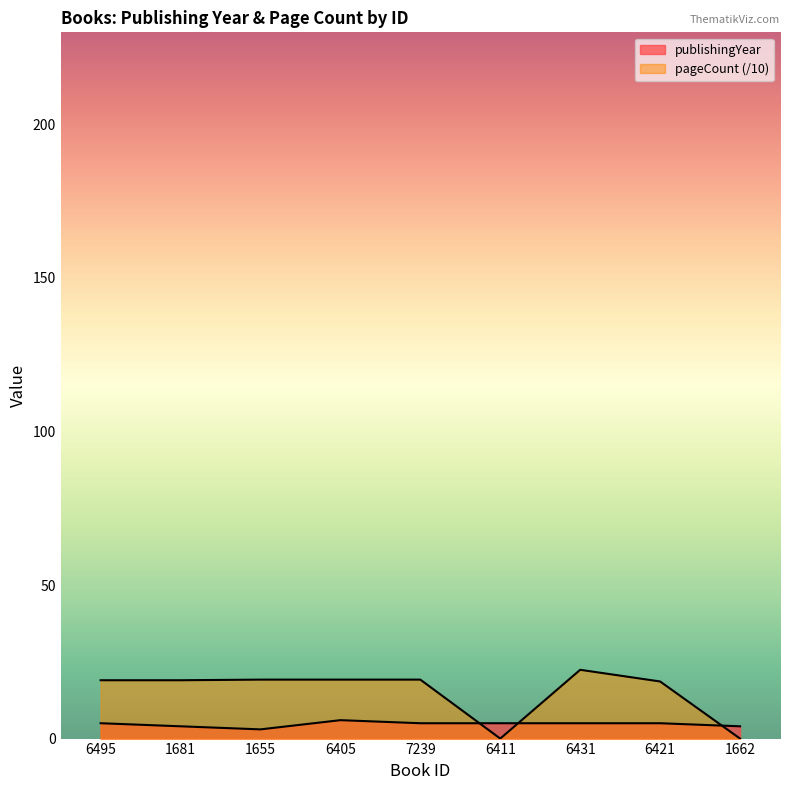

Rank the series by their average value, from highest to lowest.

pageCount, publishingYear